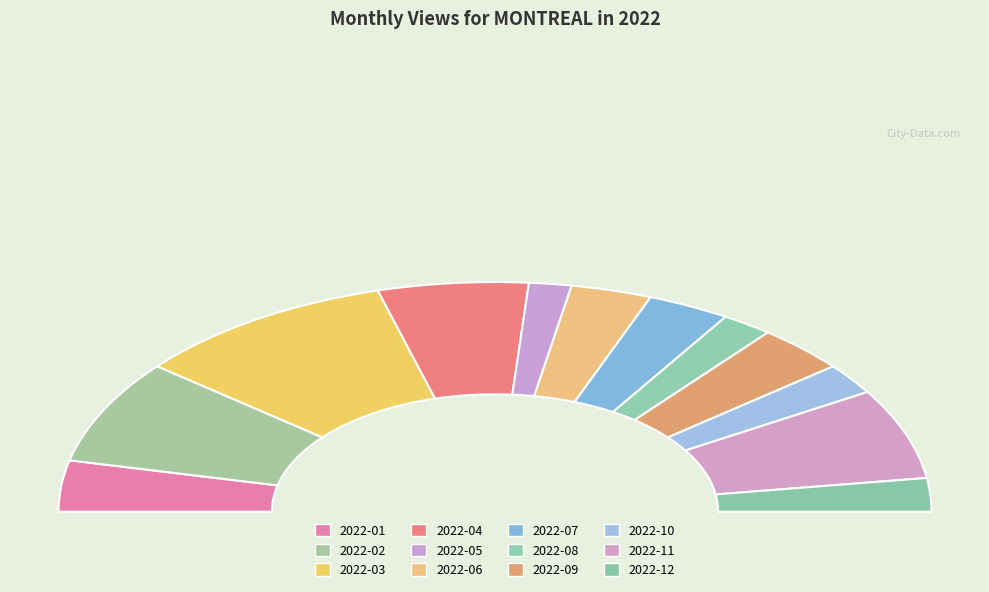

What is the change in value from 2022-09 to 2022-10?

-82